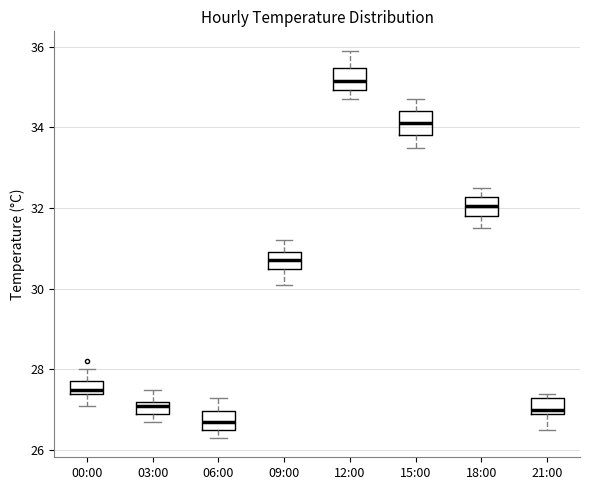

Where is the lower edge of the box for 06:00 on the y-axis? The values are not printed on the chart, so give them approximately, as read against the axis.

26.6